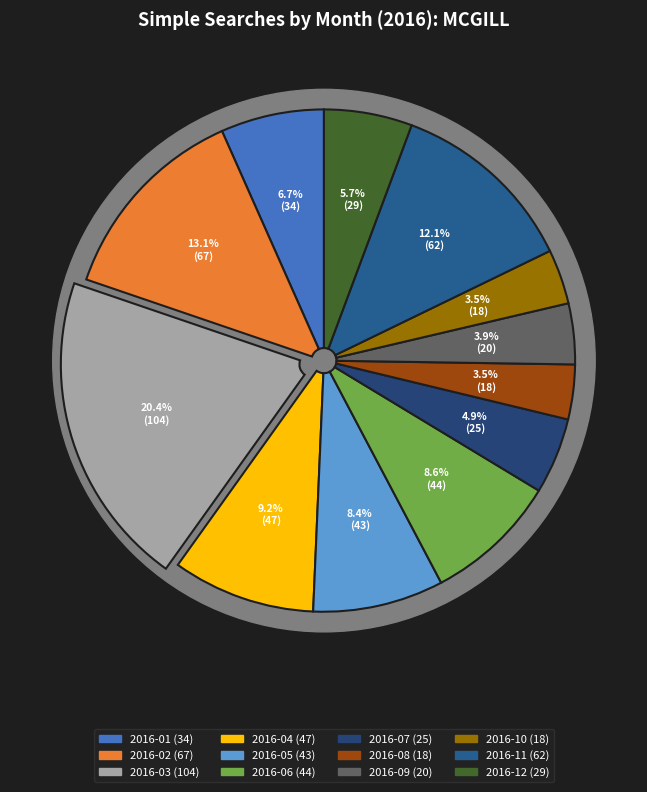

How much of the chart is everything except 2016-07?

95.1%